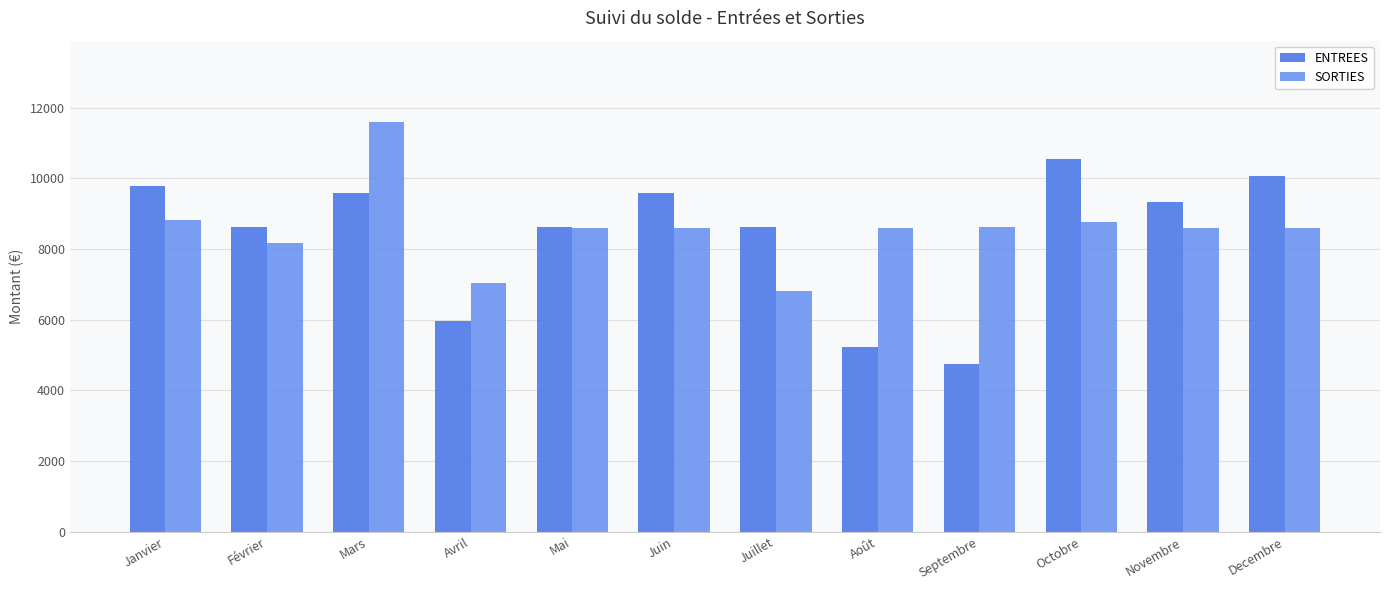

How many groups of bars are there?

12